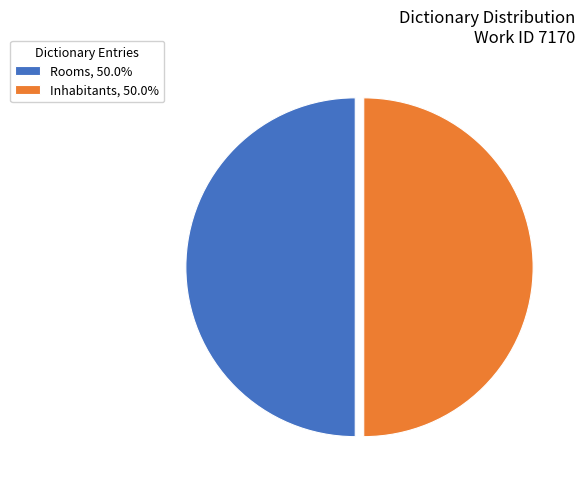

What is the ratio of the value at Inhabitants, 50.0% to the value at Rooms, 50.0%?

1.0